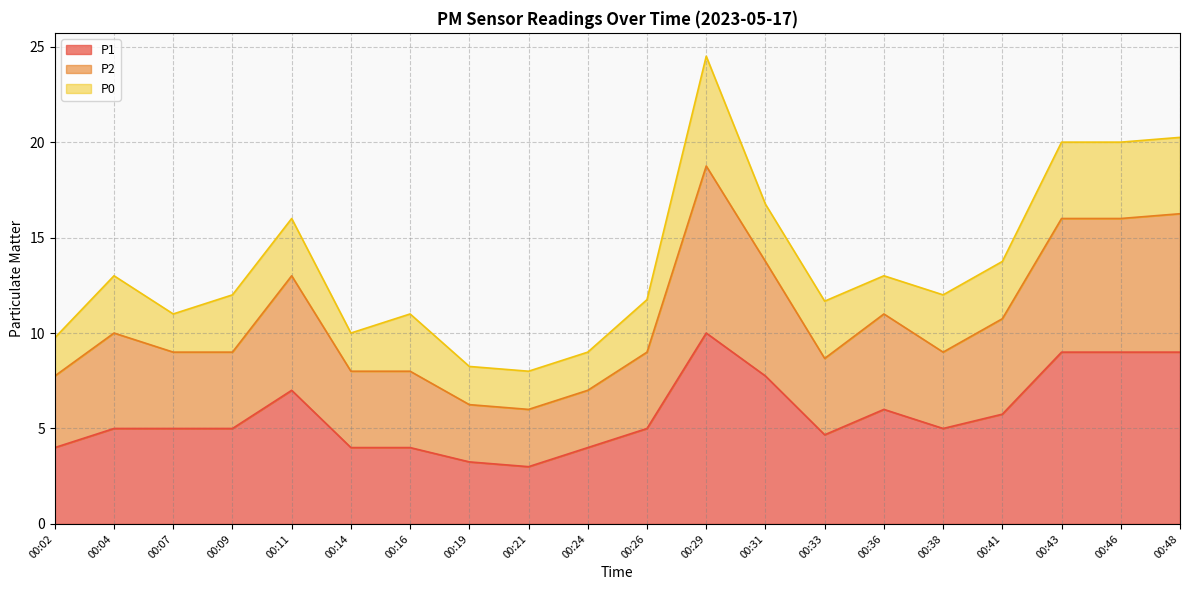

Is it true that P1 equals 7.0 at 00:11?

True